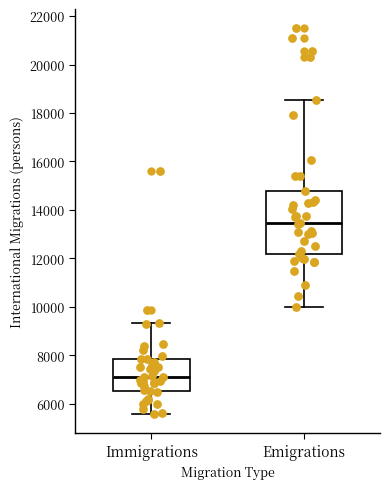

Which box is the tallest, from its lower edge to its upper edge?

Emigrations